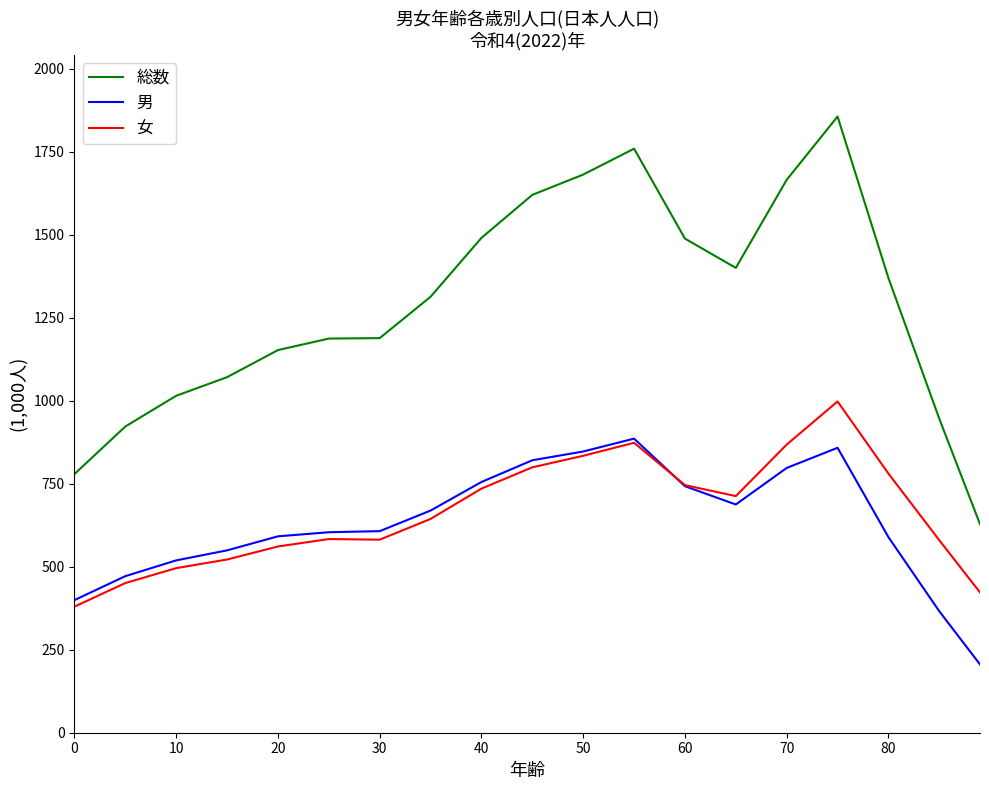

At how many categories does at least one series exceed 558?

19